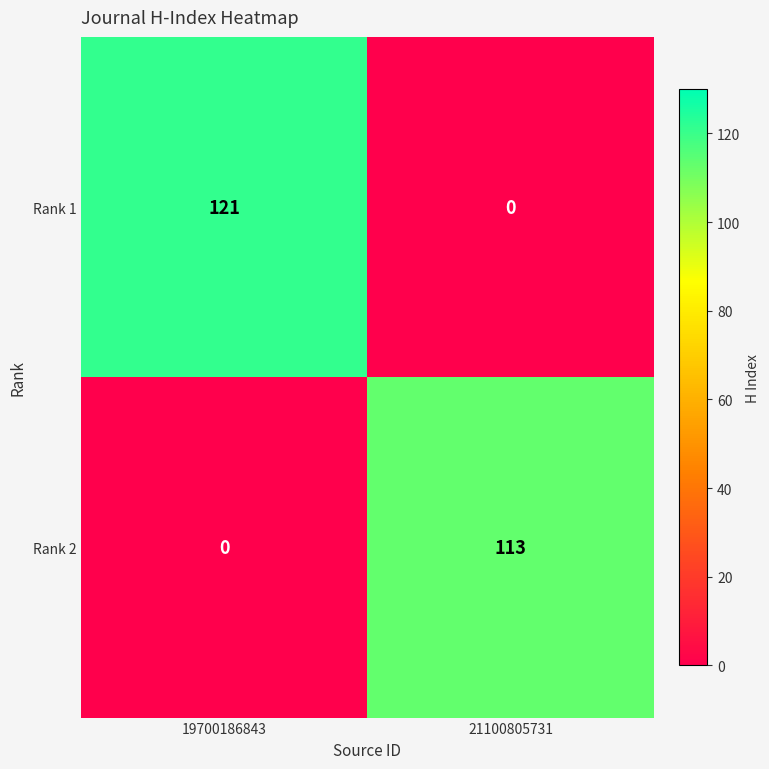

At which label is Rank 2 closest to 56?

19700186843